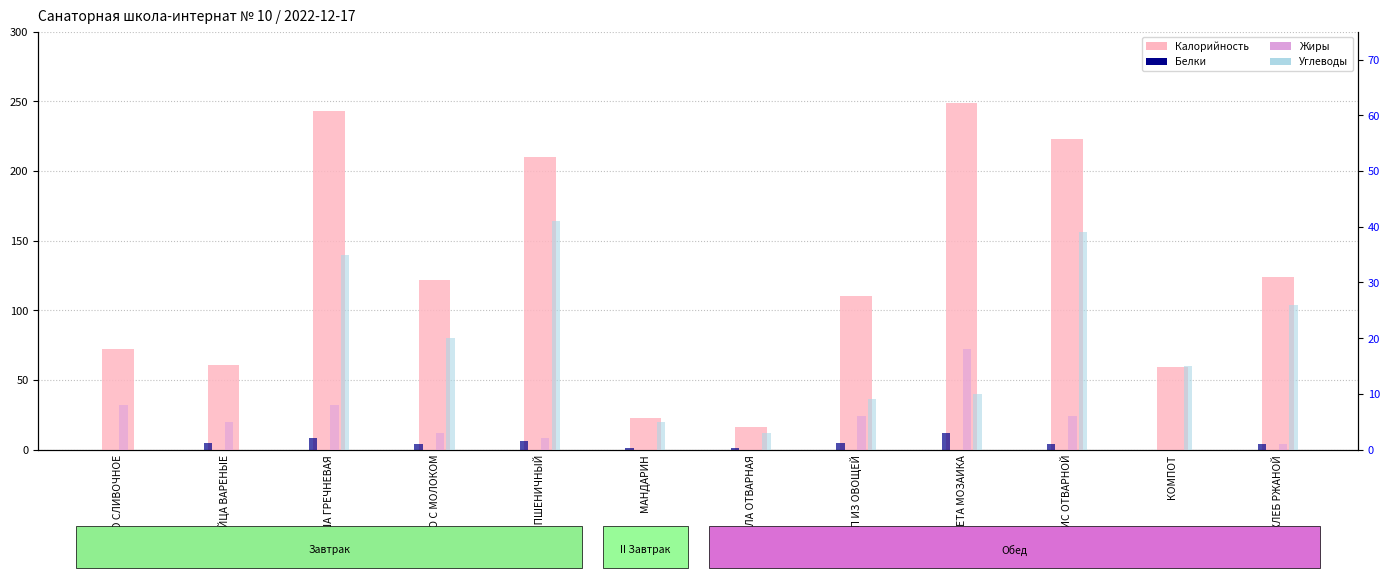

What are all the series names shown in the legend?

Калорийность, Белки, Жиры, Углеводы